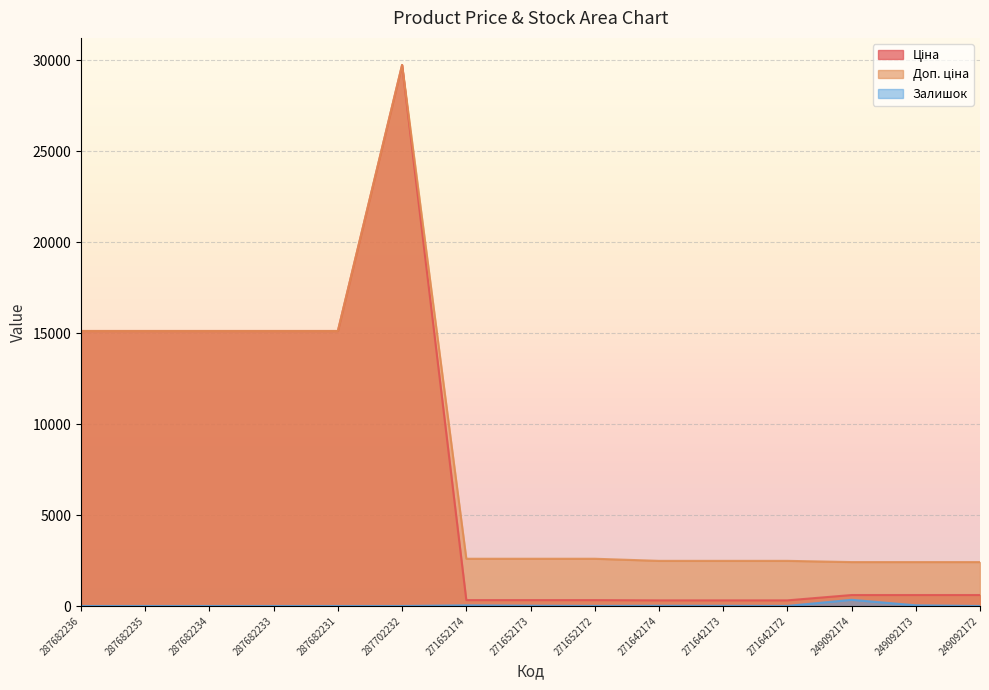

Rank the series at 287682231 from highest to lowest value.

Ціна, Доп. ціна, Залишок